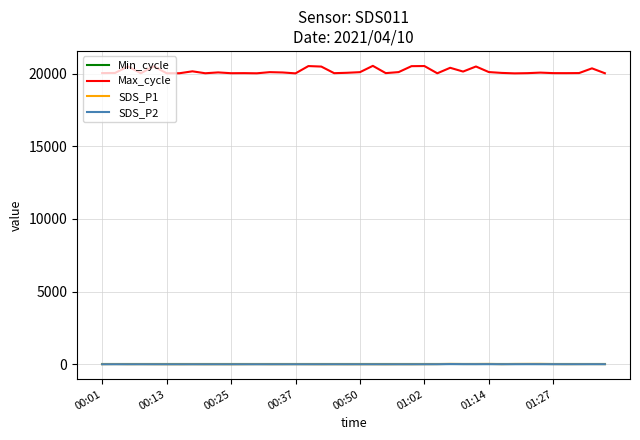

Which series has the largest total across all categories?

Max_cycle